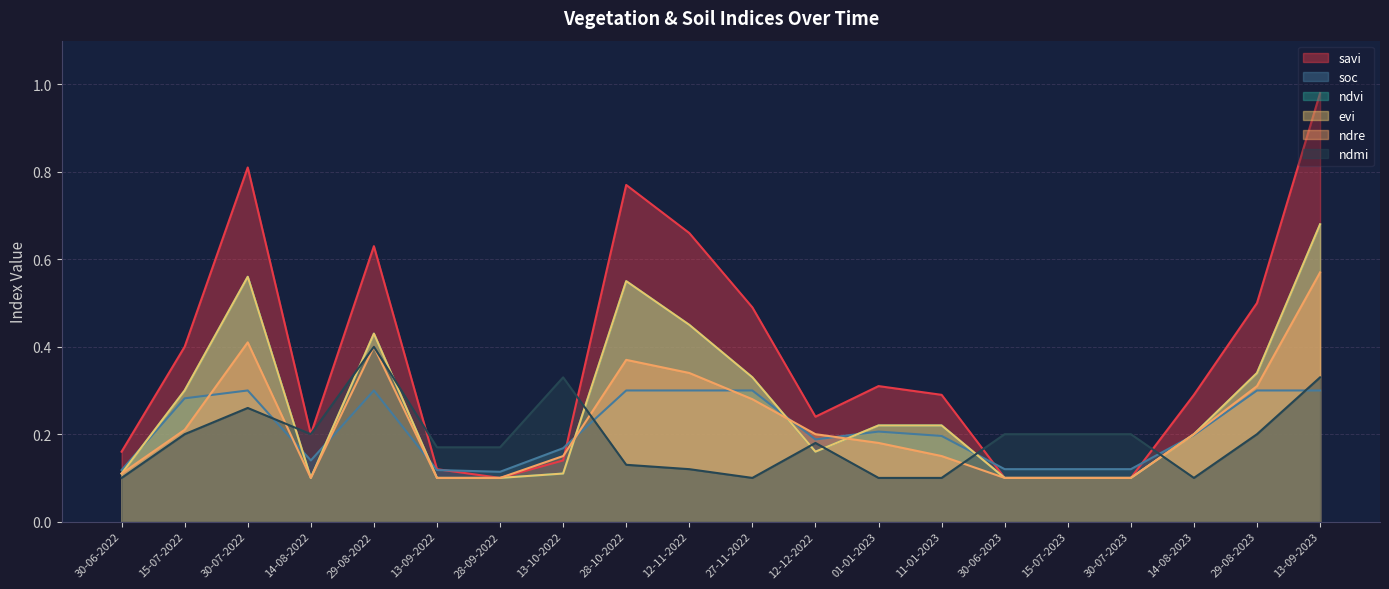

Rank the categories by ndmi value from lowest to highest.

30-06-2022, 27-11-2022, 01-01-2023, 11-01-2023, 14-08-2023, 12-11-2022, 28-10-2022, 13-09-2022, 28-09-2022, 12-12-2022, 15-07-2022, 14-08-2022, 30-06-2023, 15-07-2023, 30-07-2023, 29-08-2023, 30-07-2022, 13-10-2022, 13-09-2023, 29-08-2022